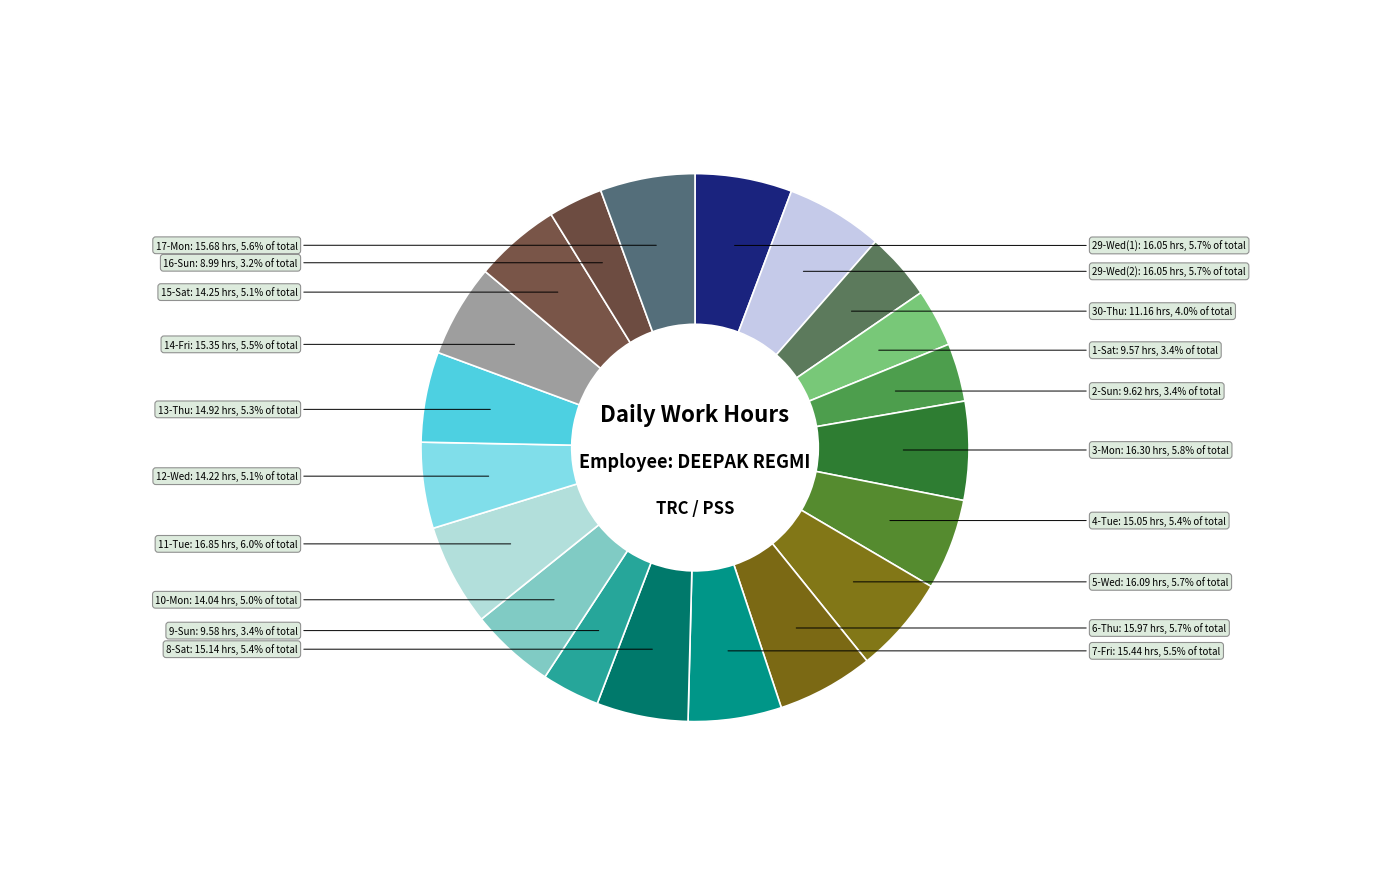

To the nearest percent, what percentage of the pie is 15-Sat?

5%